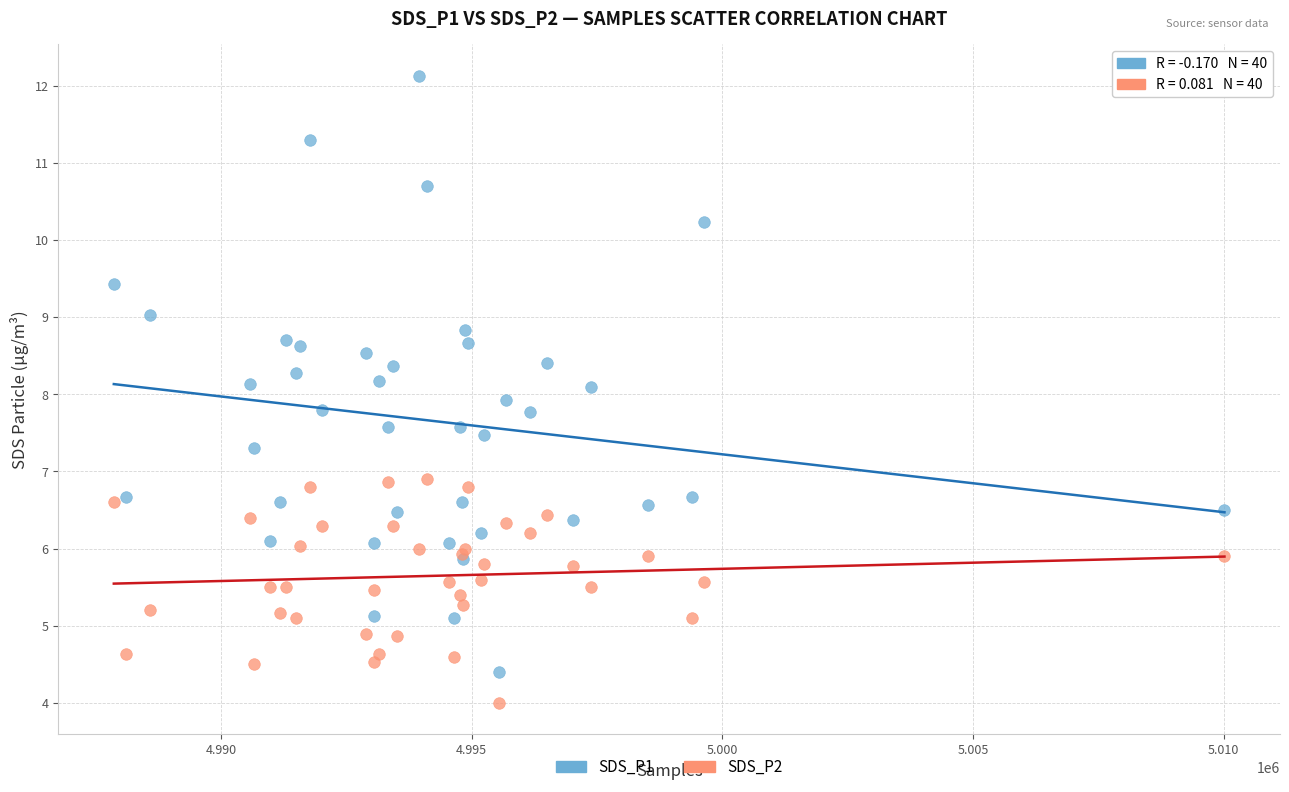

Which series reaches the minimum Y coordinate?

SDS_P2